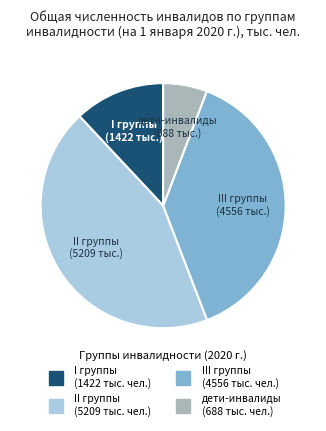

Which has a higher value, II группы or I группы?

II группы